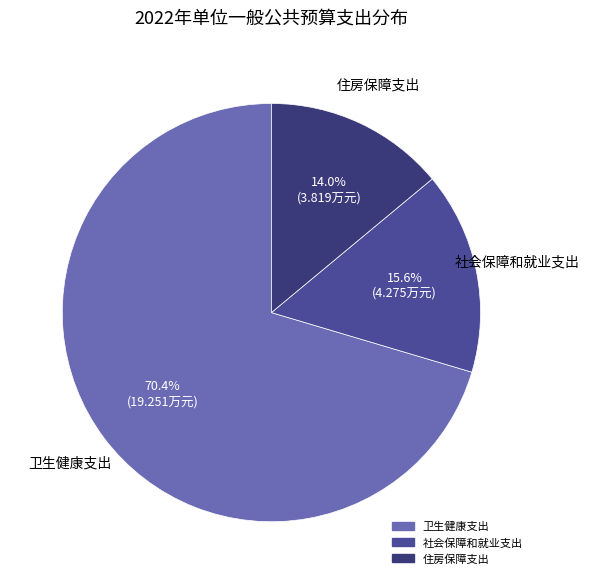

To the nearest percent, what is the difference between the largest and smallest slice percentages?

56%